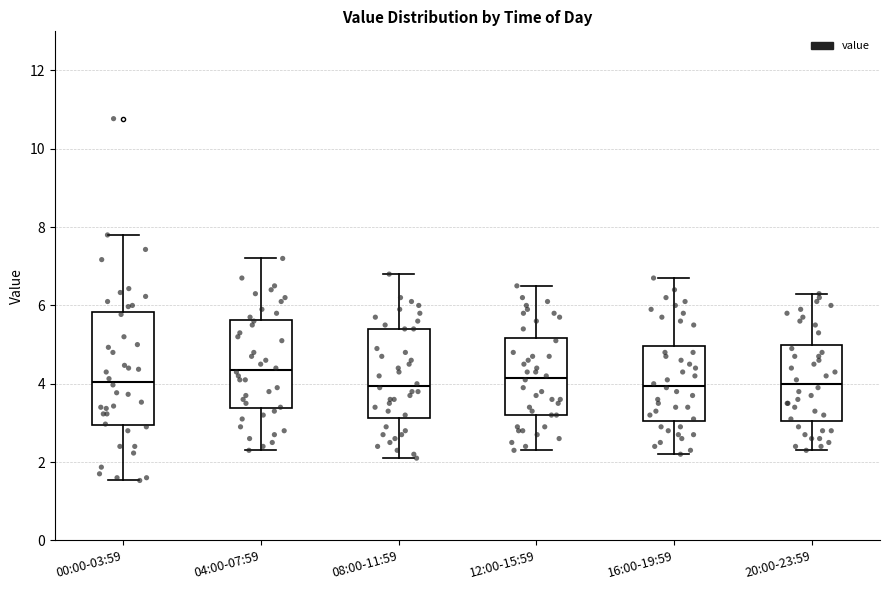

Reading left to right, transcribe this box plot: for each box, give where its median line is, the range the box spans, and where its two whiskers end, as read against the y-axis. The values are not printed on the chart, so give them approximately, as read against the axis.

00:00-03:59: median 4.0, box 3.0 to 5.8, whiskers 1.6 to 7.8
04:00-07:59: median 4.4, box 3.4 to 5.6, whiskers 2.4 to 7.2
08:00-11:59: median 4.0, box 3.2 to 5.4, whiskers 2.2 to 6.8
12:00-15:59: median 4.2, box 3.2 to 5.2, whiskers 2.4 to 6.6
16:00-19:59: median 4.0, box 3.0 to 5.0, whiskers 2.2 to 6.8
20:00-23:59: median 4.0, box 3.0 to 5.0, whiskers 2.4 to 6.4